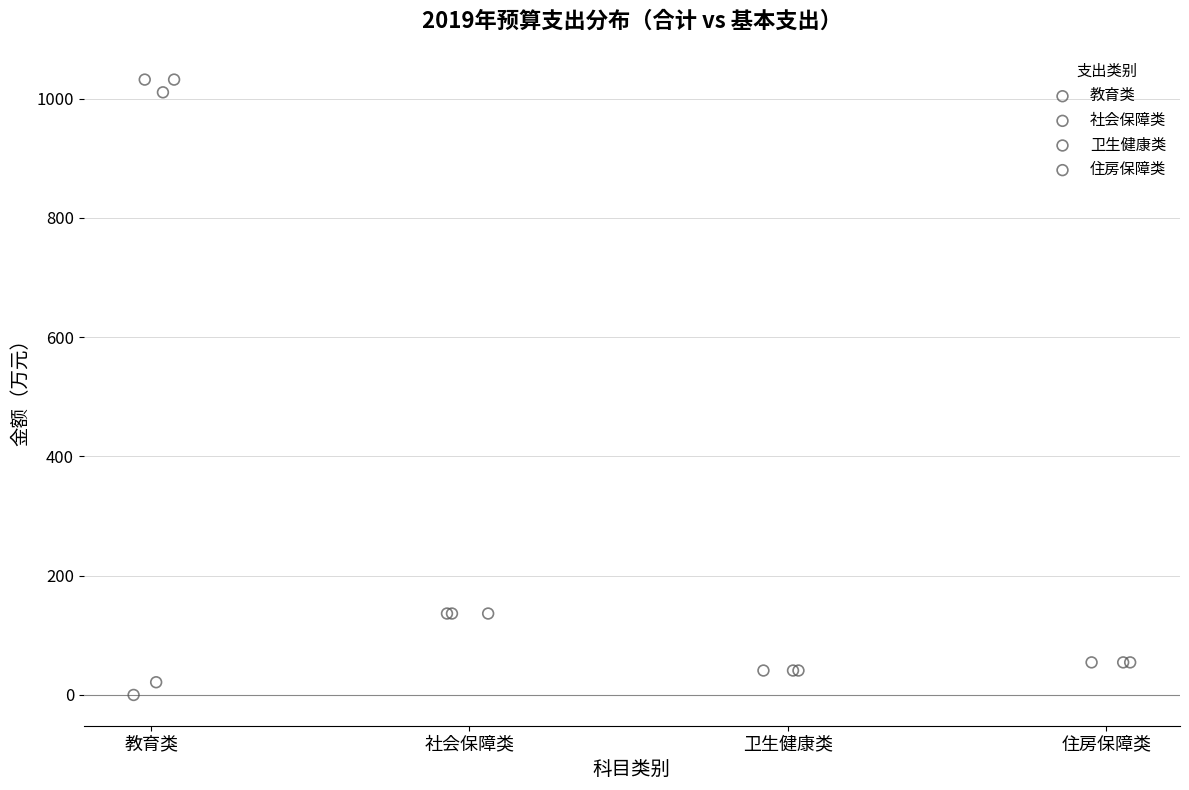

Which series contains the highest Y value?

教育类